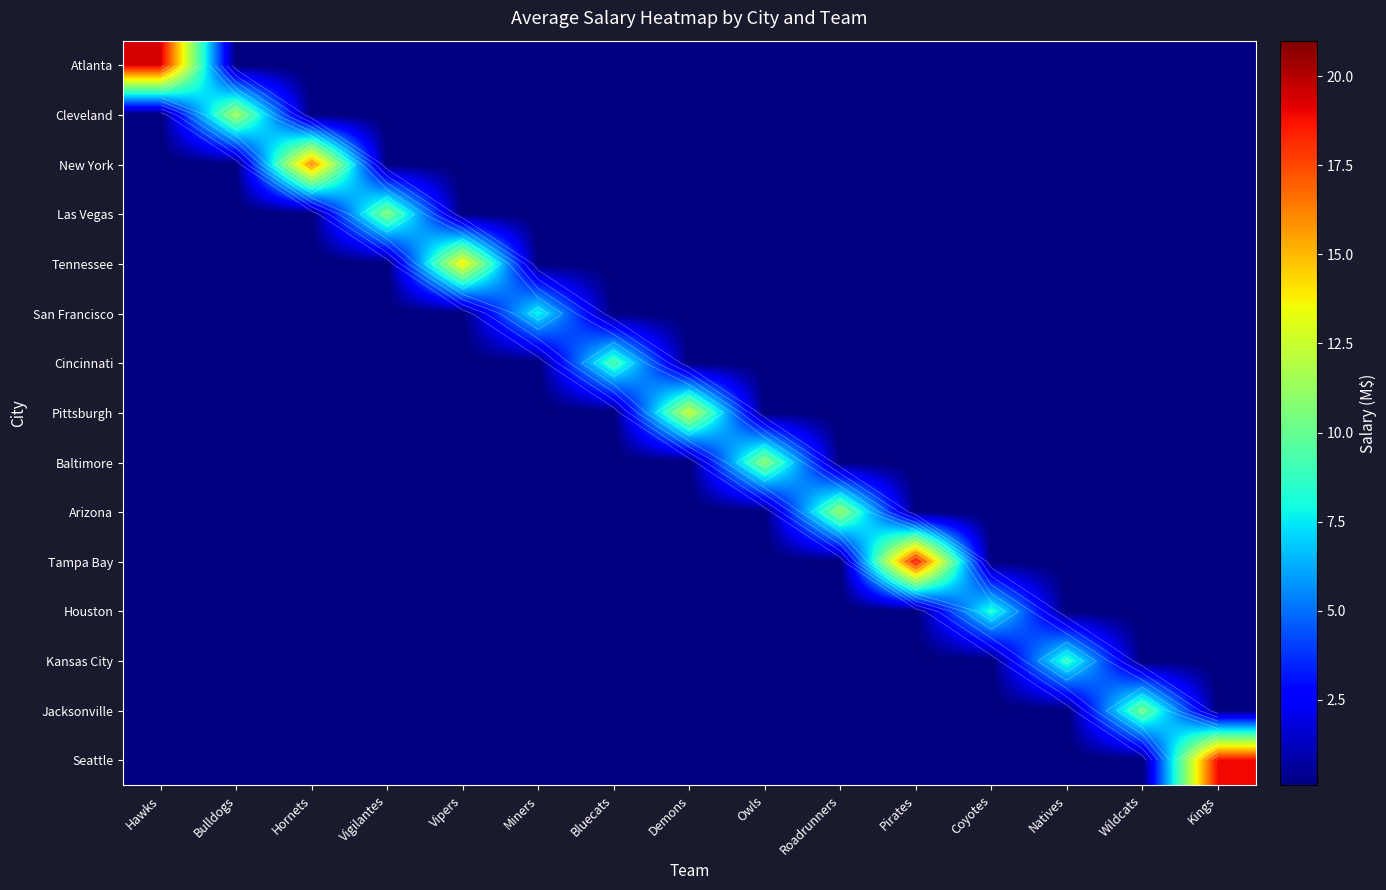

Which label corresponds to the largest value in the chart?

Hawks